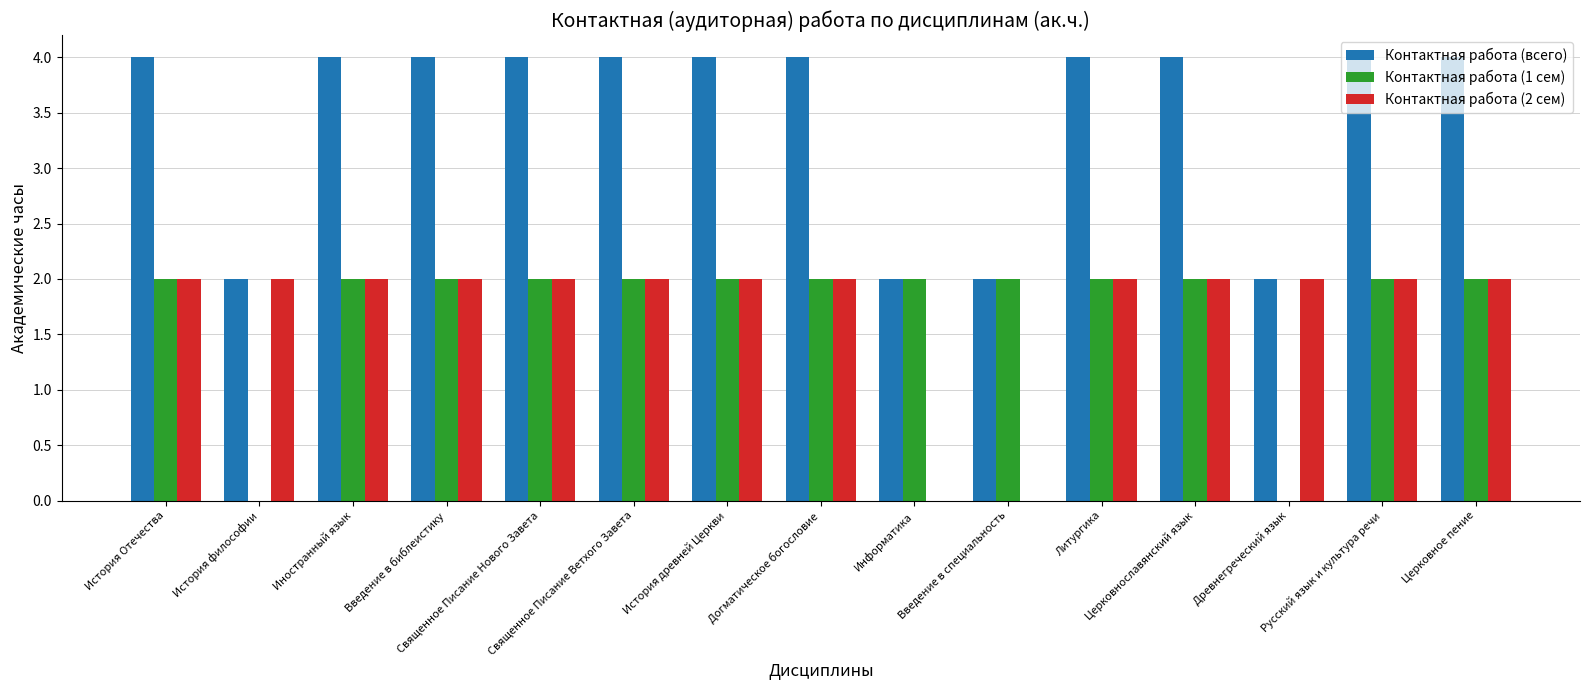

How many categories are shown in the chart?

15